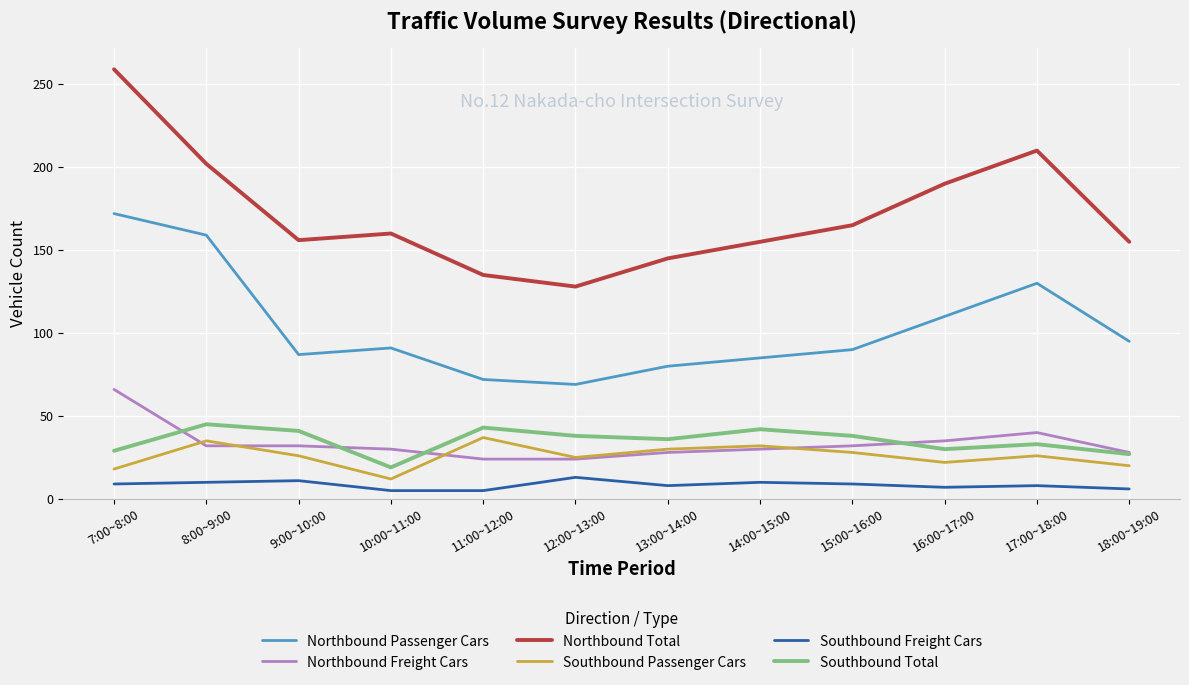

What is the total value across all series at 17:00~18:00?

447